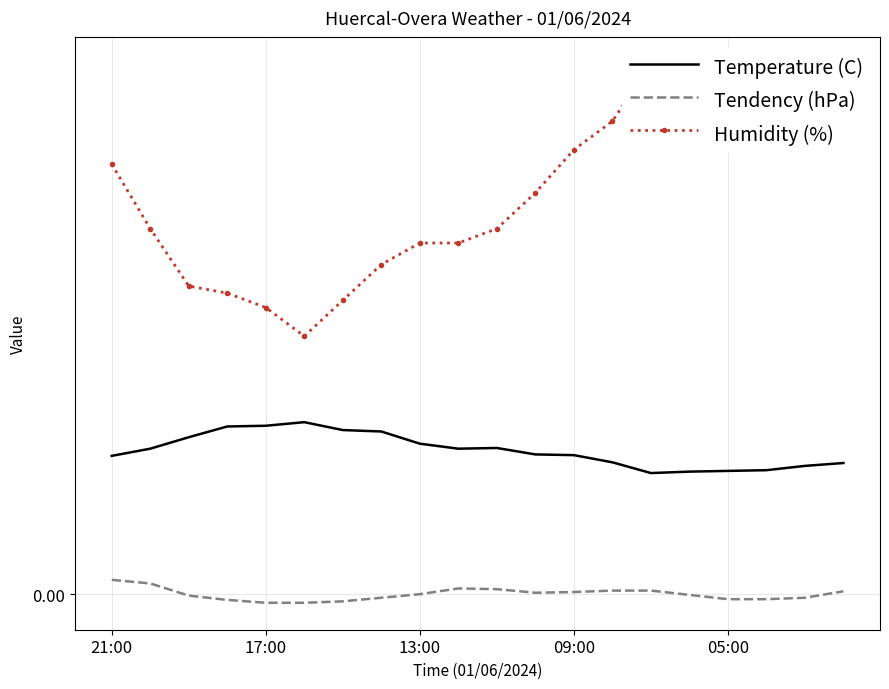

Which series changed the most between 05:00 and 15?

Humidity (%)